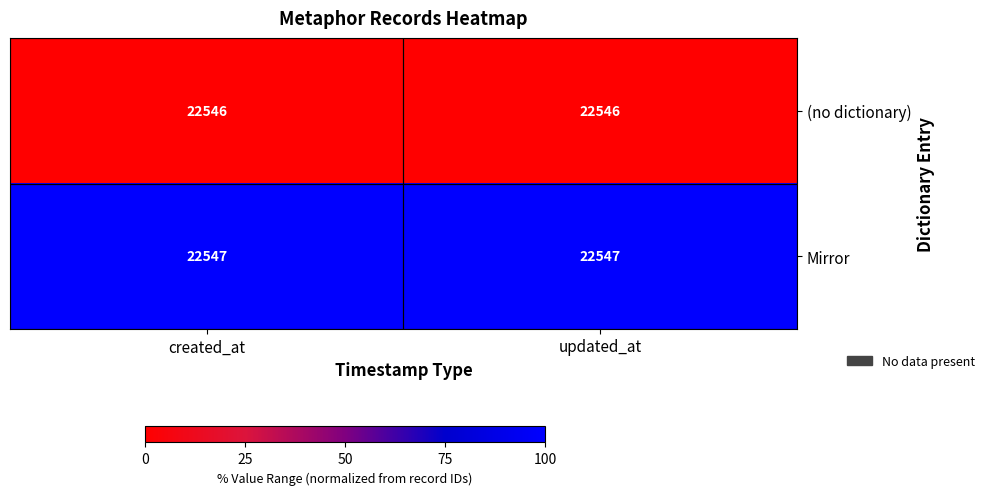

What is the maximum value shown in the chart?

22547